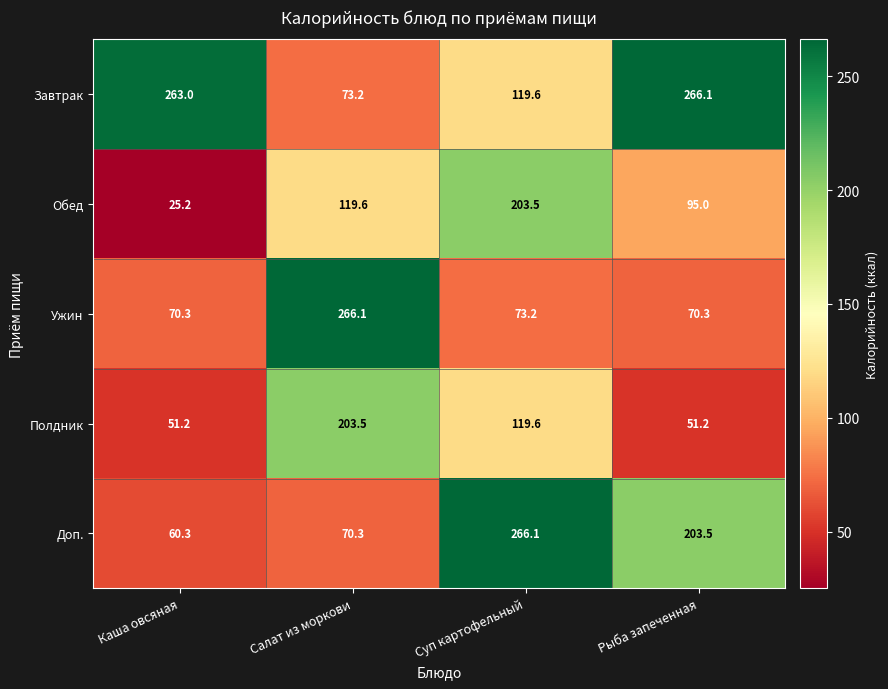

How many categories are shown in the chart?

4